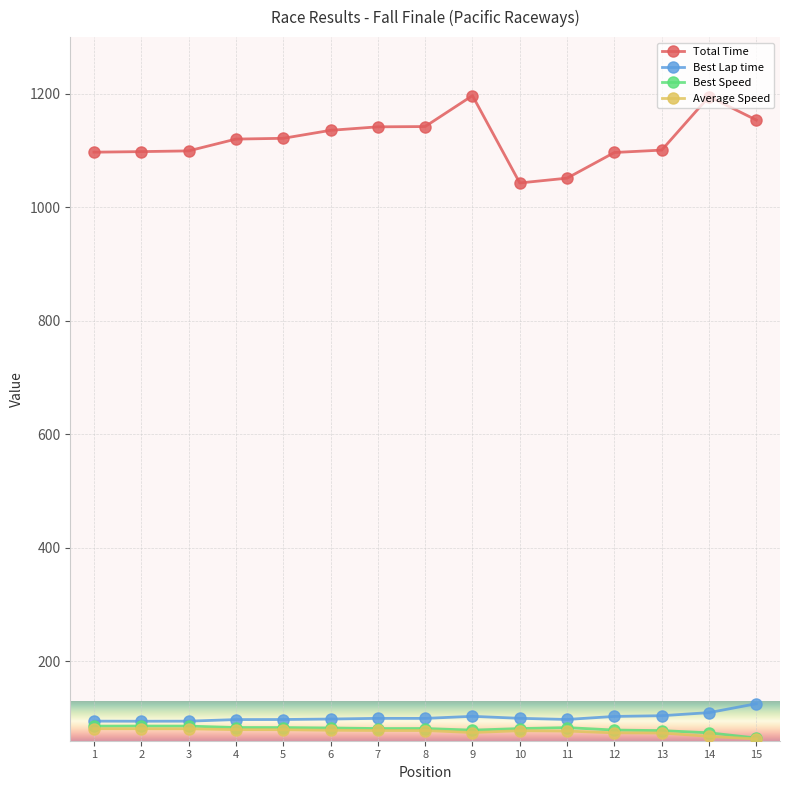

What is the value of the Best Speed point at the 2nd from the left?

85.9